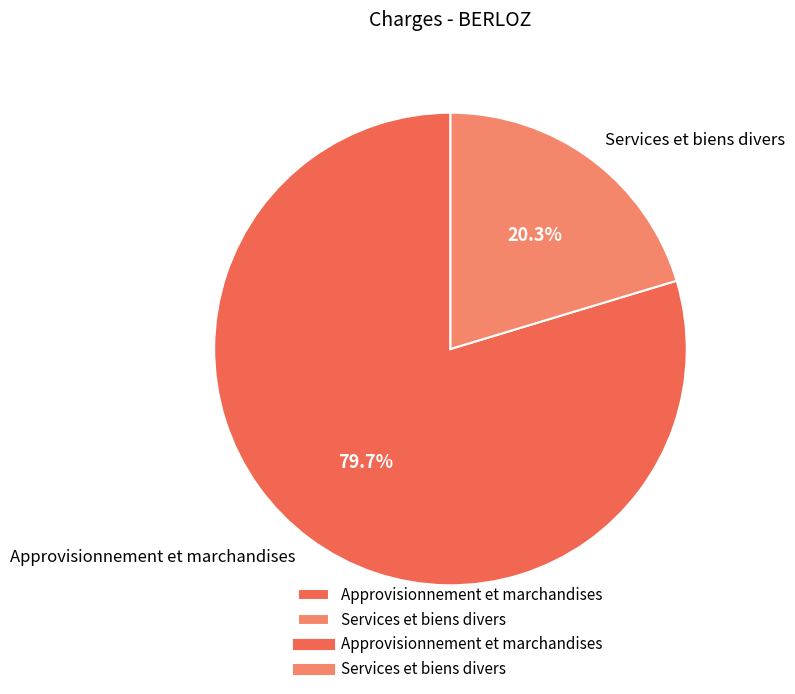

The Approvisionnement et marchandises slice represents 71% of the pie. True or false?

False